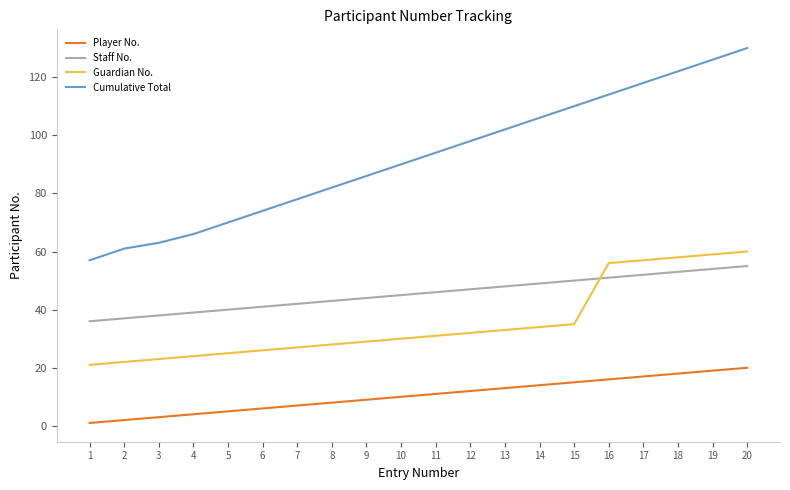

Which series has the largest total across all categories?

Cumulative Total